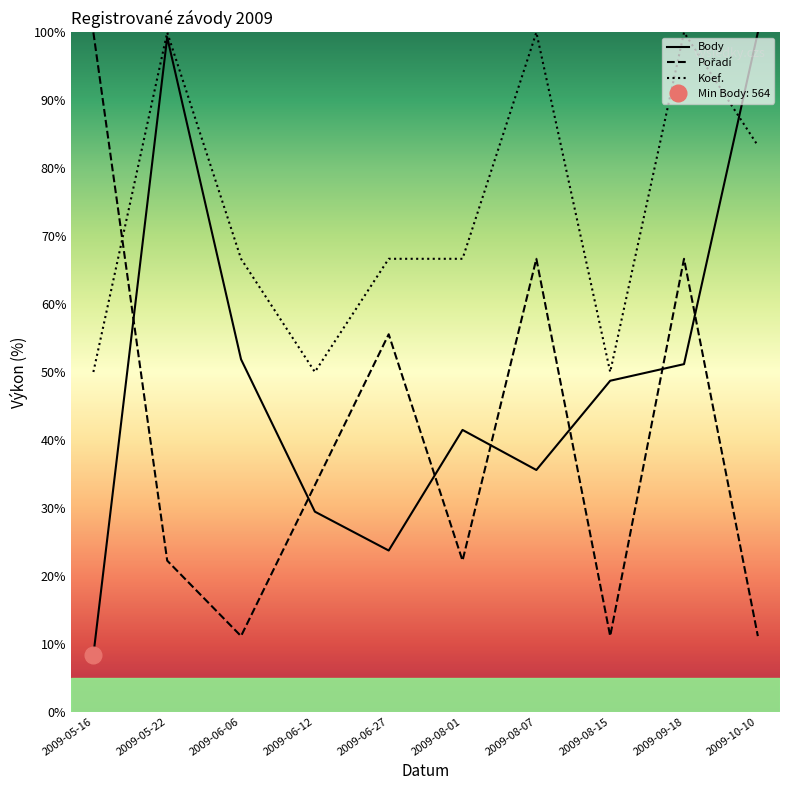

How many values in the Body series exceed 48?

5